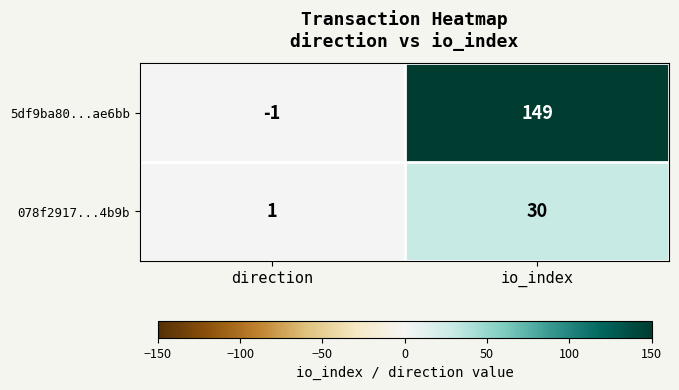

The 078f2917...4b9b series shows 0 at direction. True or false?

False